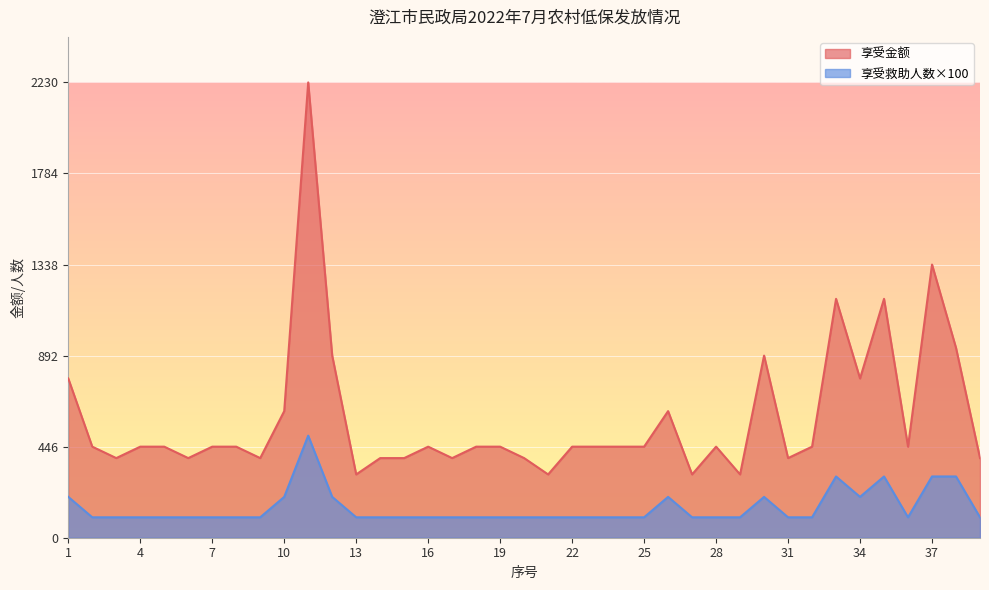

True or false: 享受金额 and 享受救助人数 intersect in this chart.

False